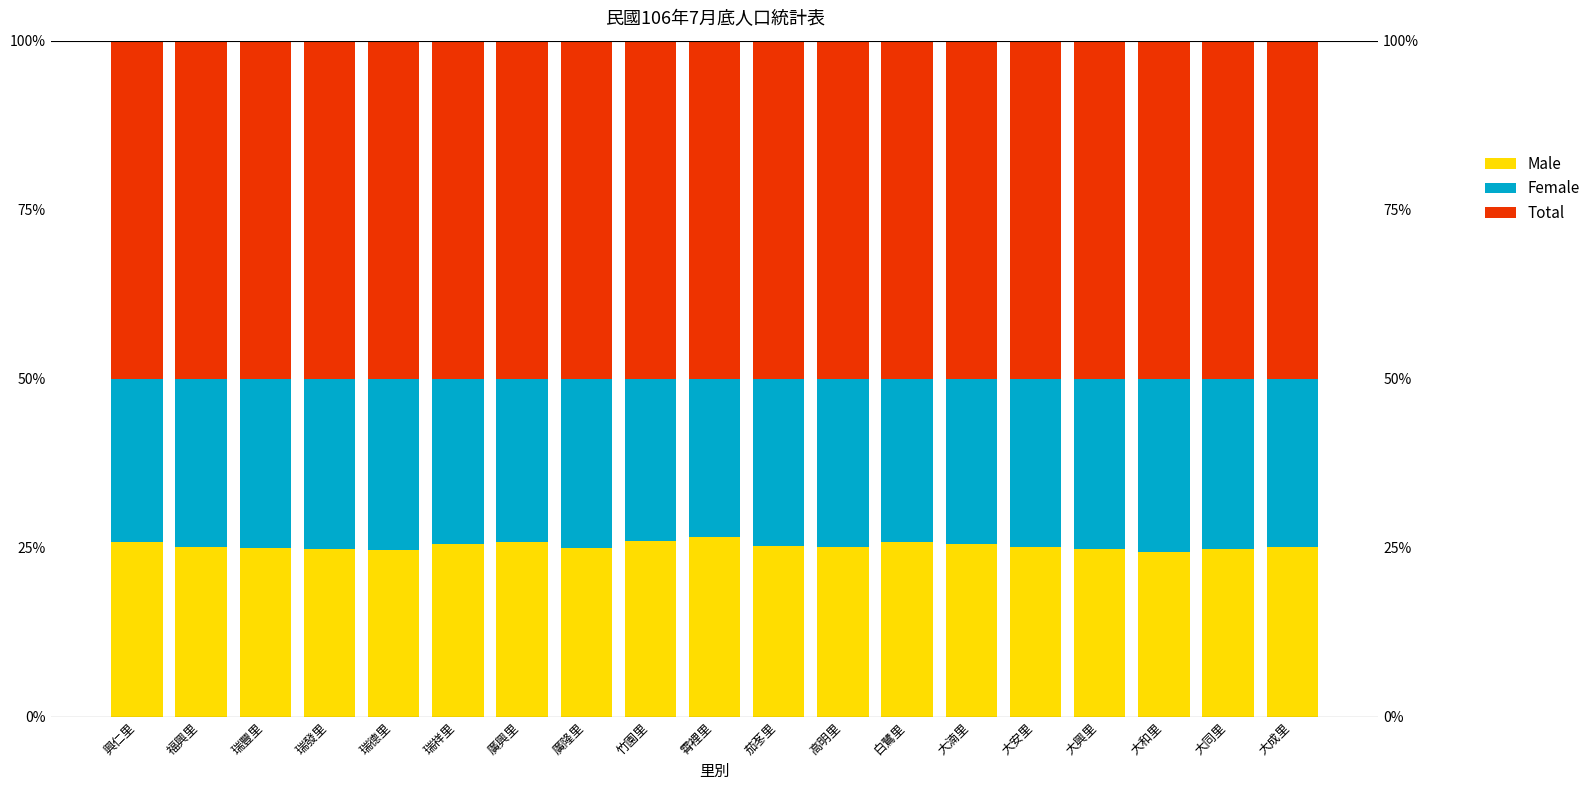

What is the highest value of the Male series?

0.3